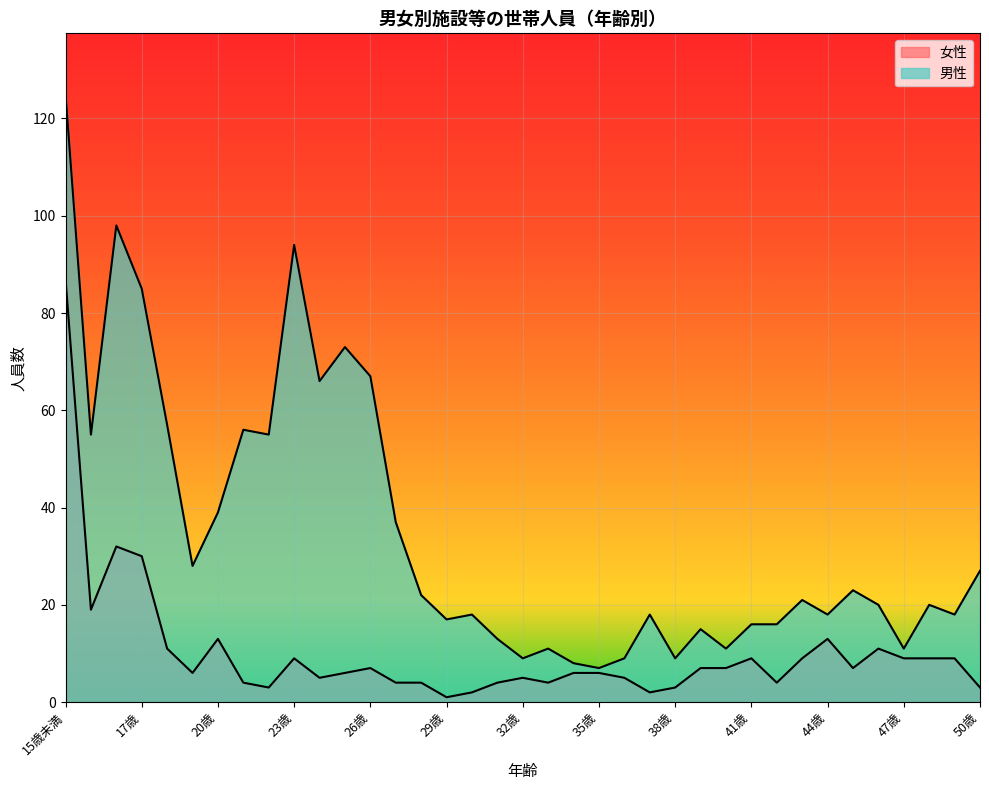

What is the difference between the highest and lowest values at 43歳?

12